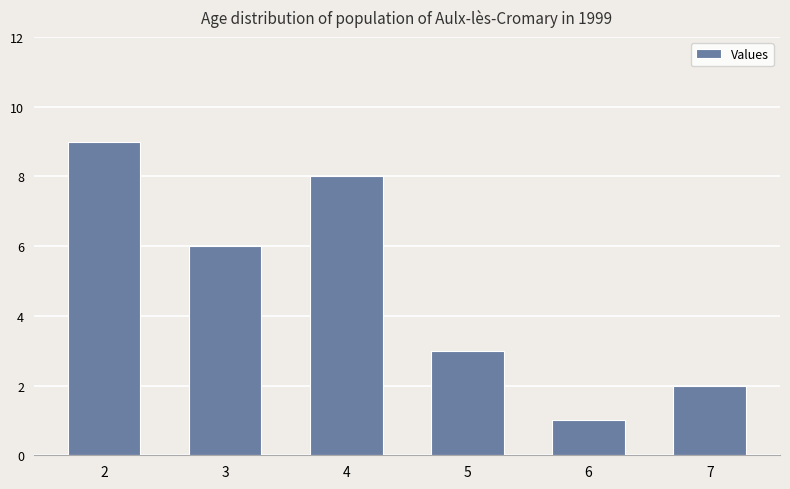

Reading left to right, transcribe all the data shown in this chart.

2=9	3=6	4=8	5=3	6=1	7=2